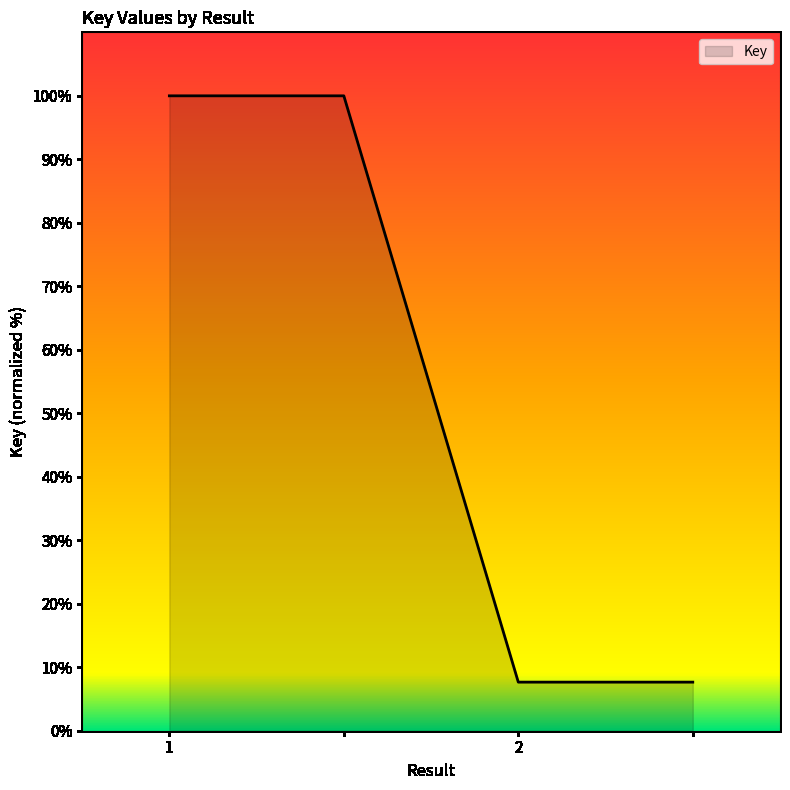

True or false: there are more than 2 points higher than both neighbors.

False